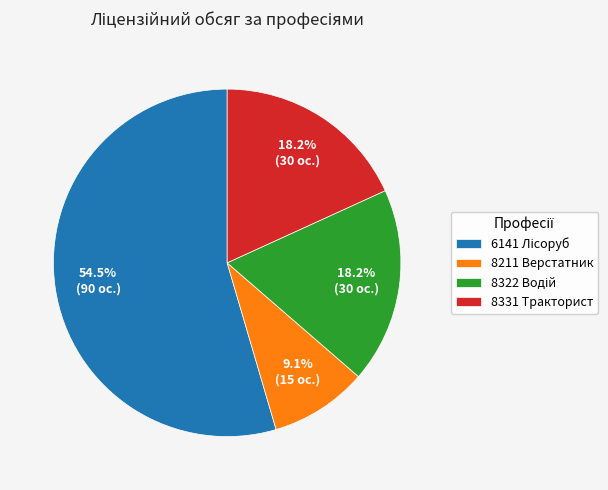

Is there any slice that represents more than half of the pie?

Yes